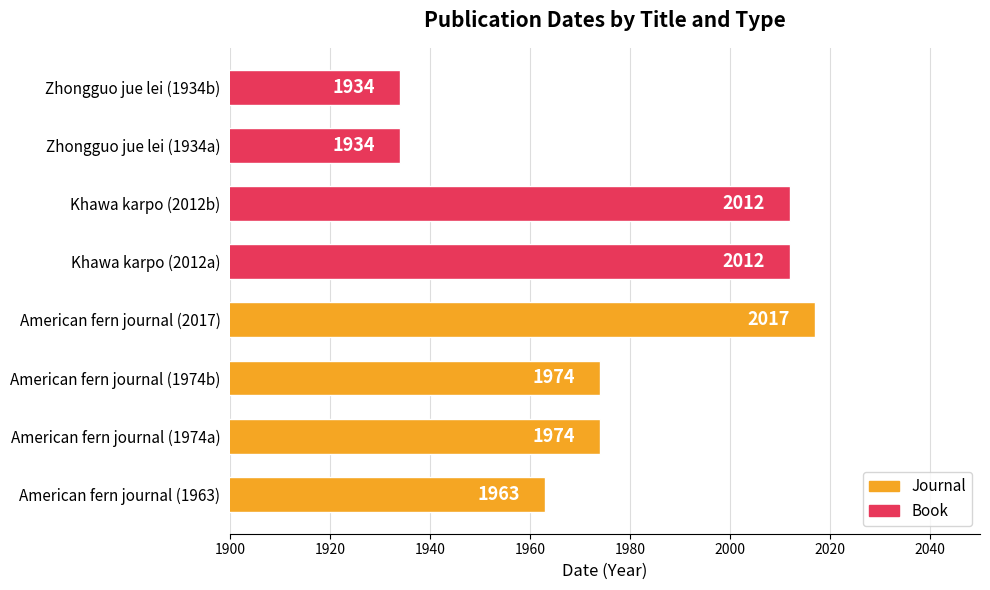

What is the change in value from Khawa karpo (2012b) to Zhongguo jue lei (1934b)?

-78